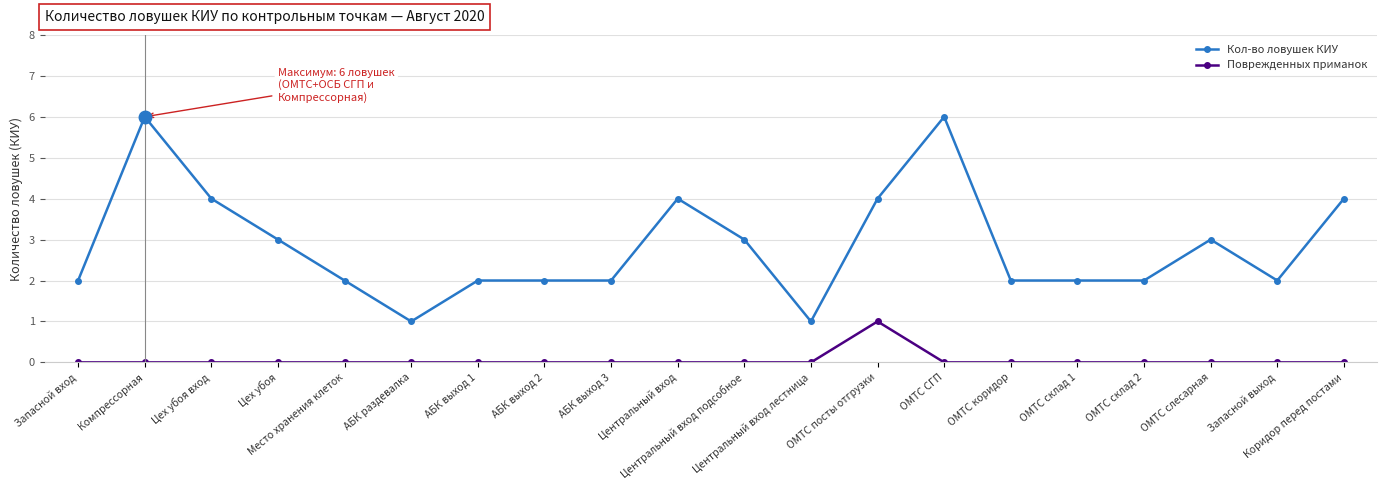

Rank the series by their maximum value, from highest to lowest.

Кол-во ловушек КИУ, Поврежденных приманок